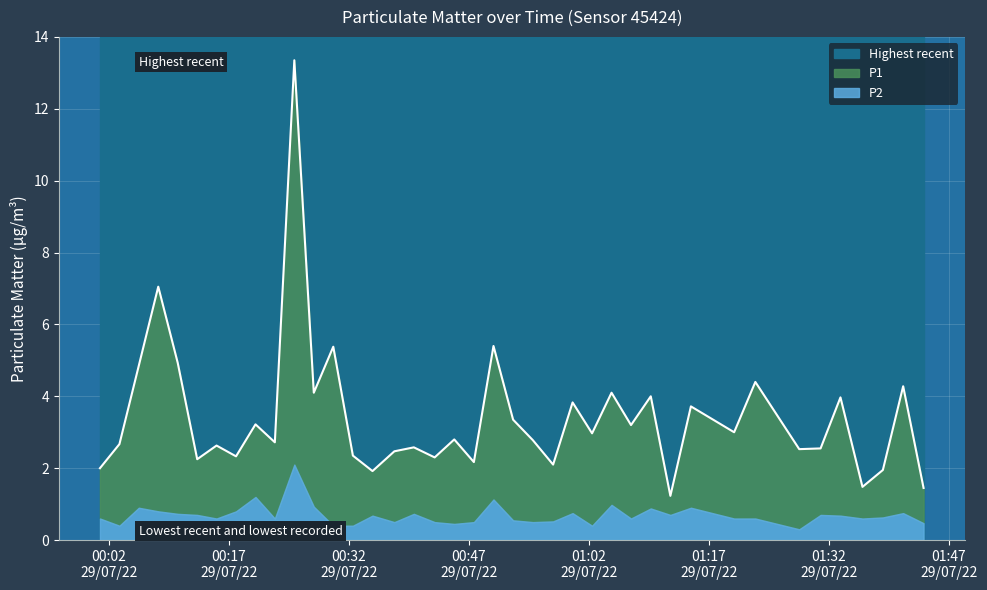

True or false: the data has more than 2 interior local peaks.

True